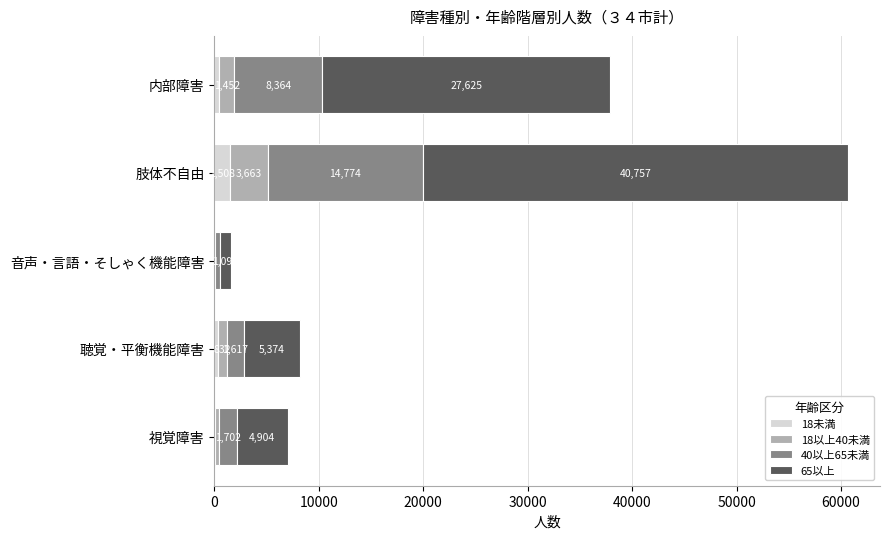

What is the total value across all series at 音声・言語・そしゃく機能障害?

1611